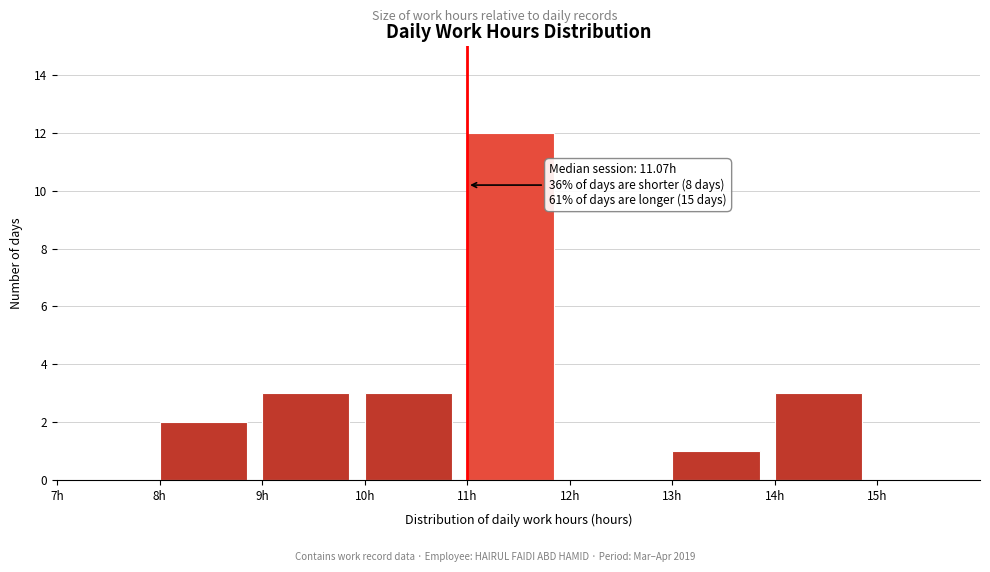

Over which range of the x-axis is the bar tallest?

11 to 12